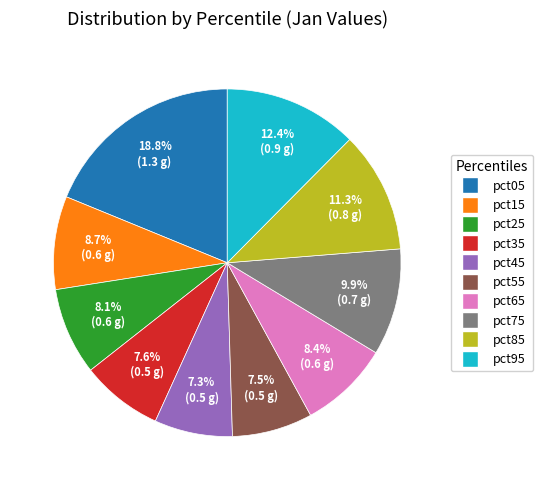

The pct75 slice represents 10% of the pie. True or false?

True